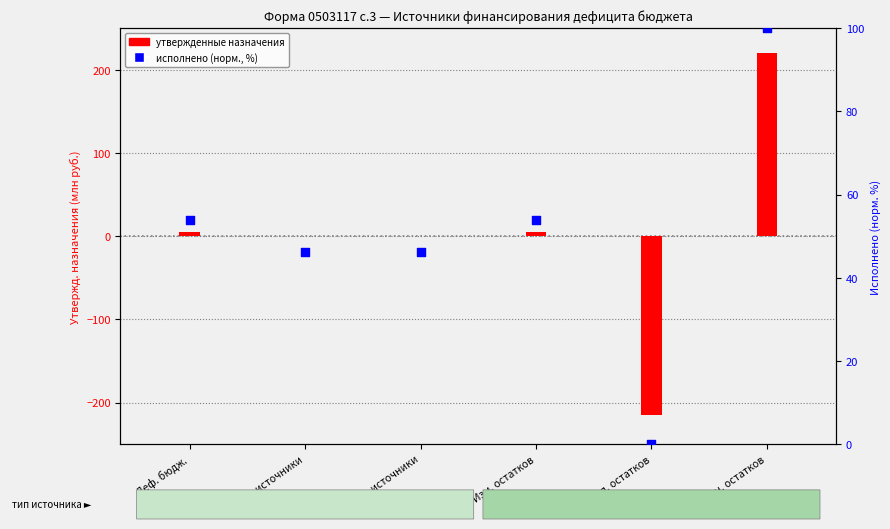

What are all the series names shown in the legend?

утвержденные назначения, исполнено (норм.)